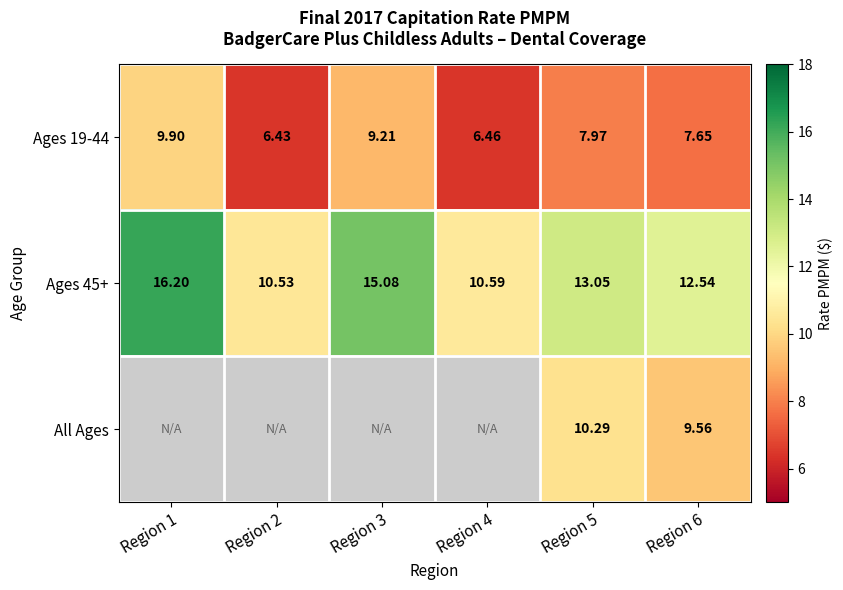

Is the value of Ages 45+ at Region 3 greater than the value of Ages 19-44 at Region 4?

Yes